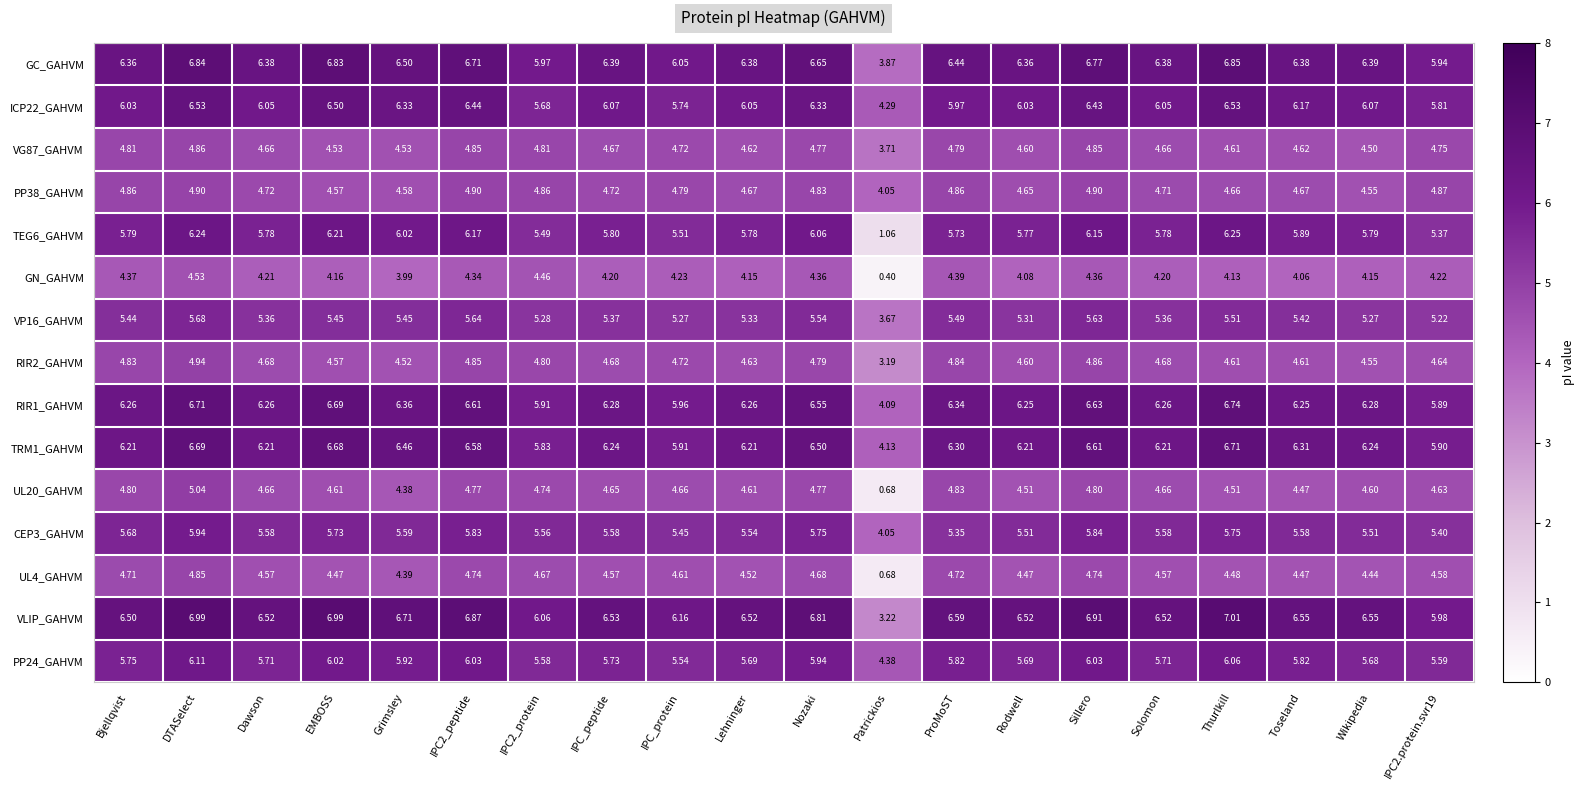

How many categories are shown in the chart?

20